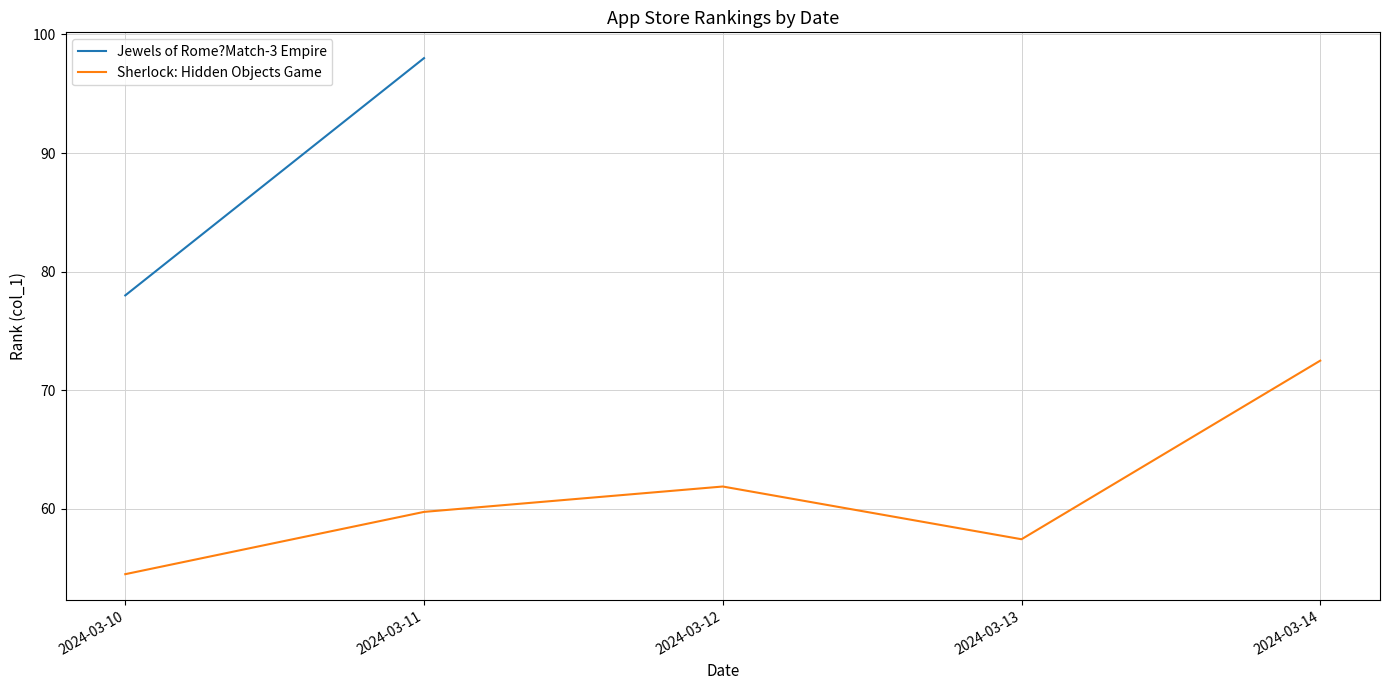

At which label does Jewels of Rome?Match-3 Empire reach its peak?

2024-03-11